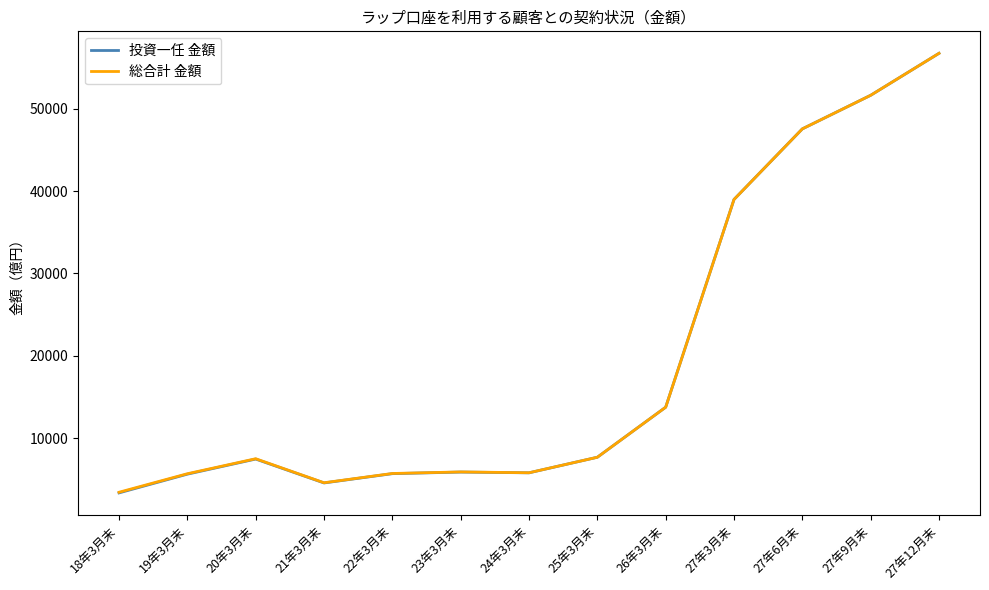

At which label is 投資一任 金額 closest to 30037?

27年3月末